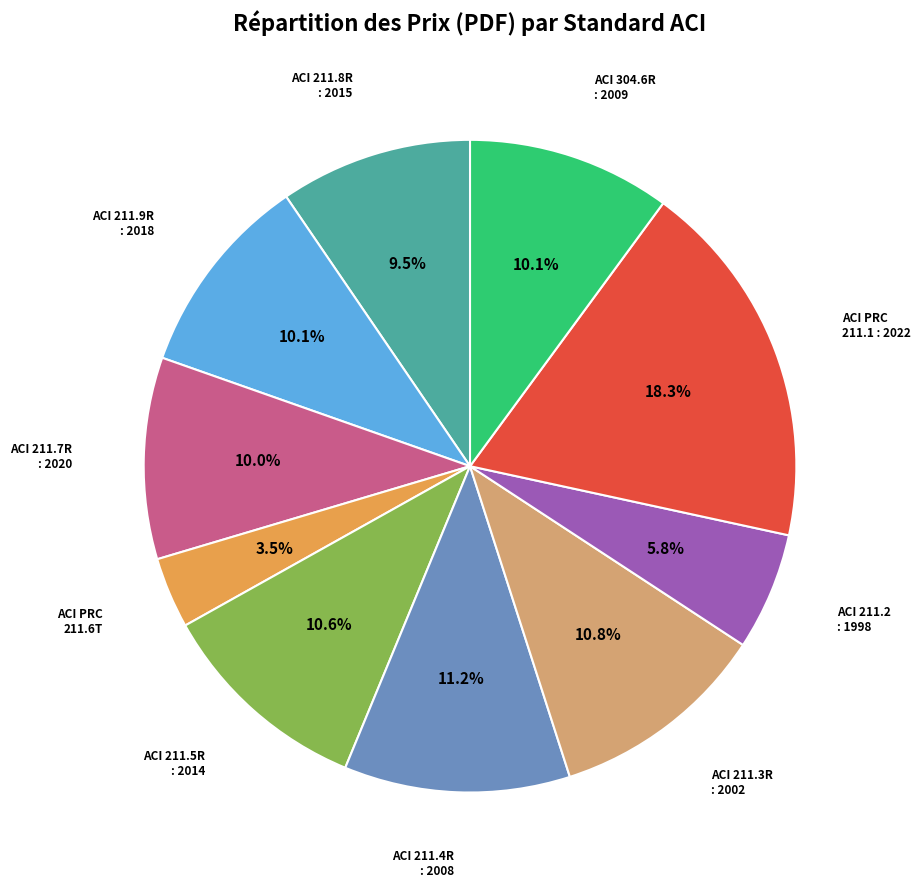

Is there a majority slice in this chart?

No